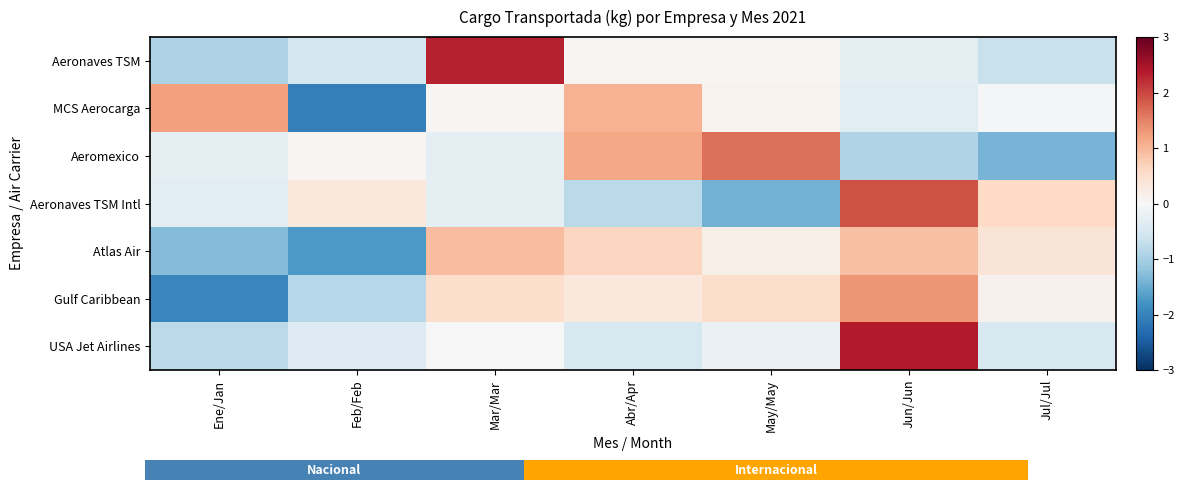

How many values in the MCS Aerocarga series are below 0?

3